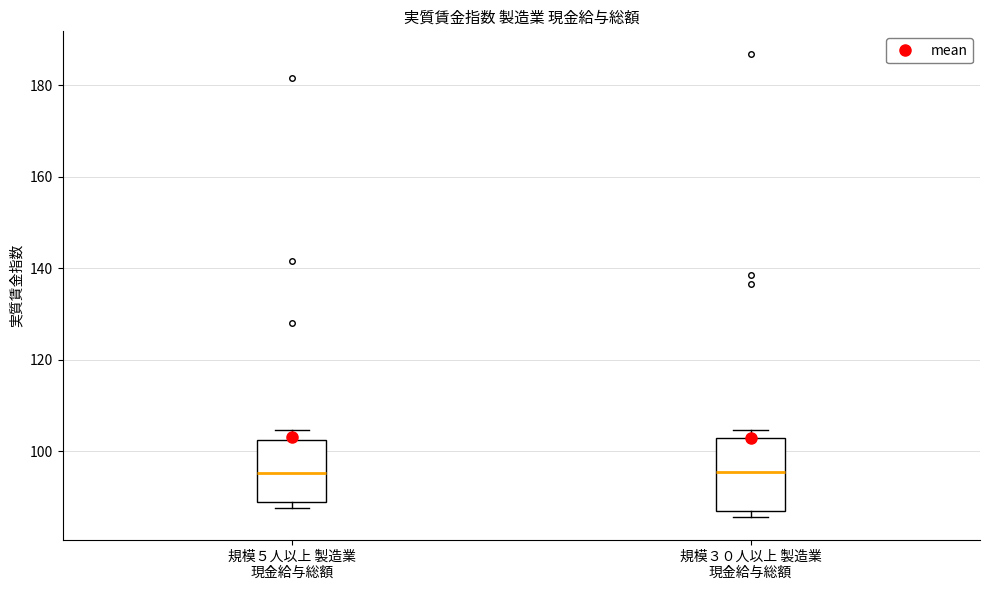

Comparing the boxes themselves (not the whiskers), which one is the tallest?

規模３０人以上 製造業 現金給与総額